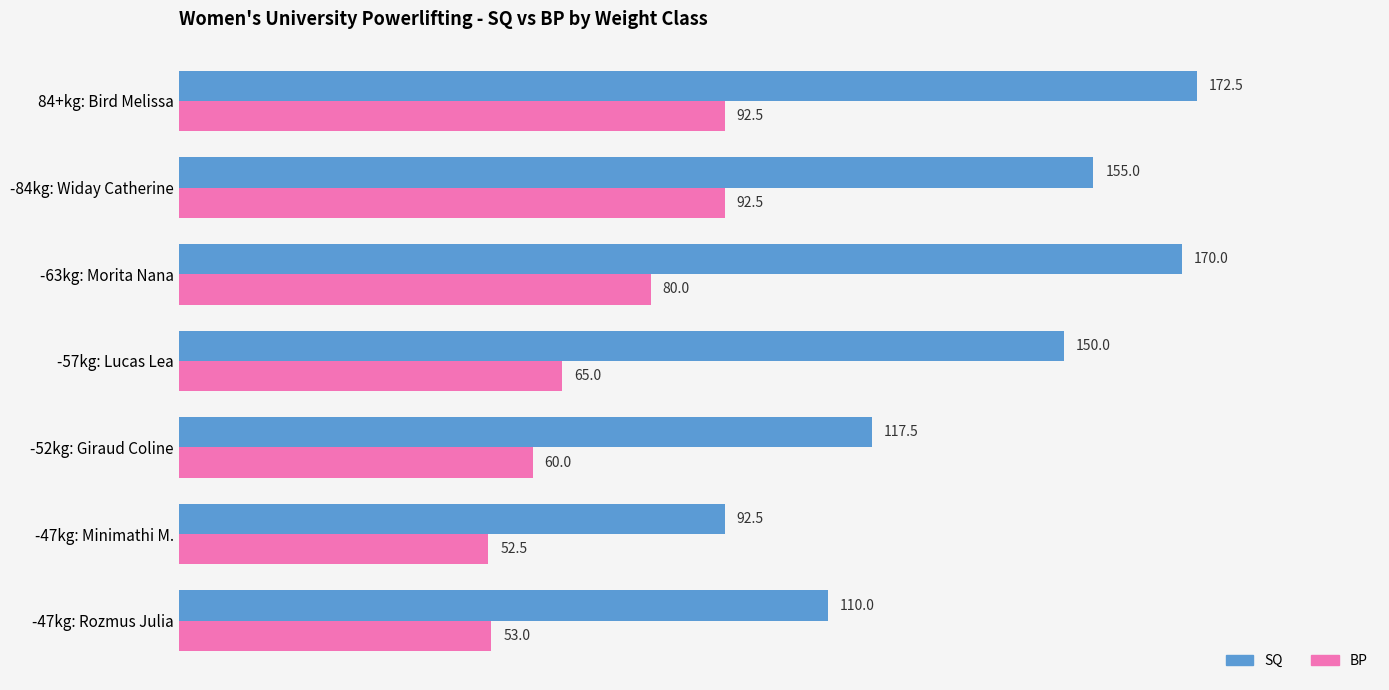

The value of BP at -47kg: Minimathi M. is 14.6. True or false?

False